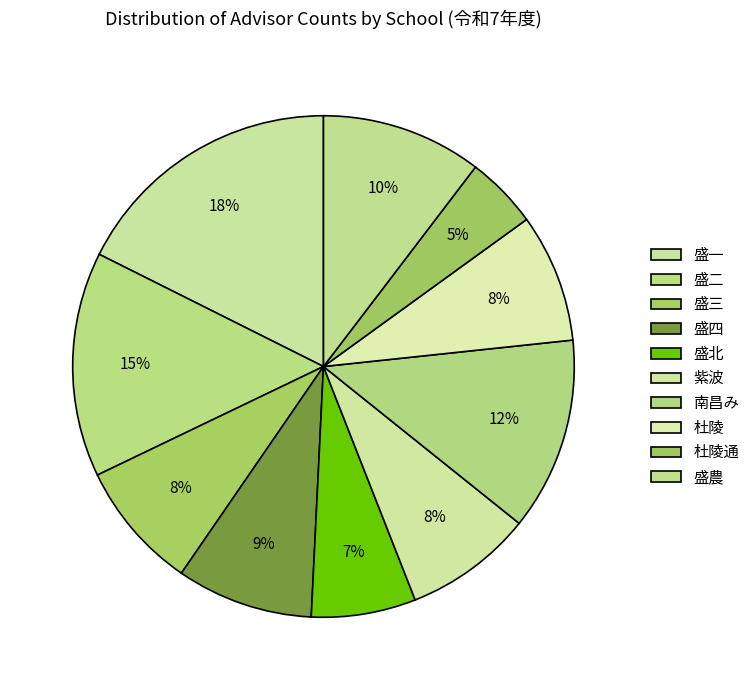

Which slice is the smallest?

杜陵通